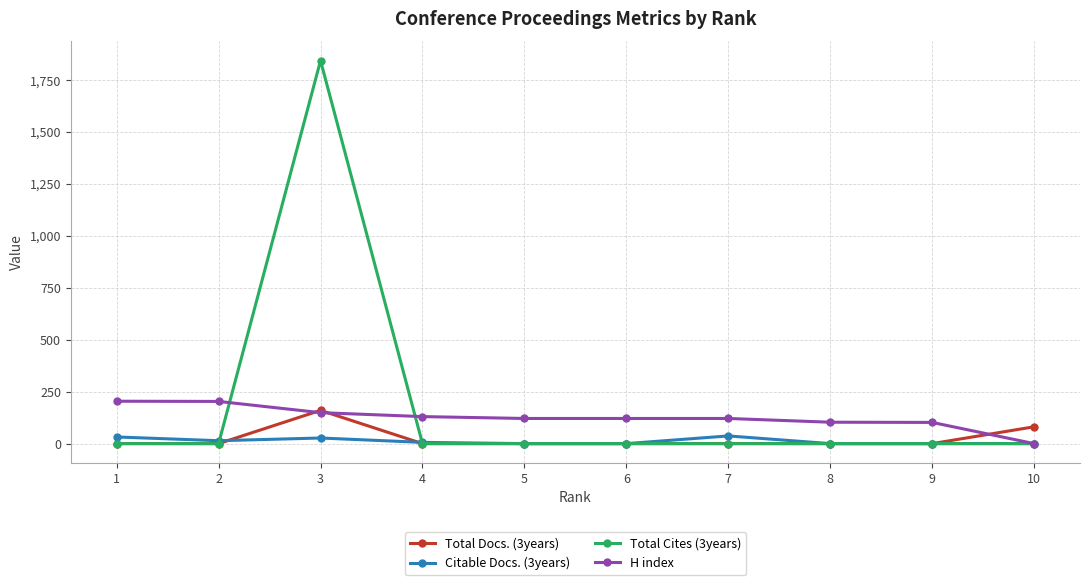

What is the maximum value for H index?

204